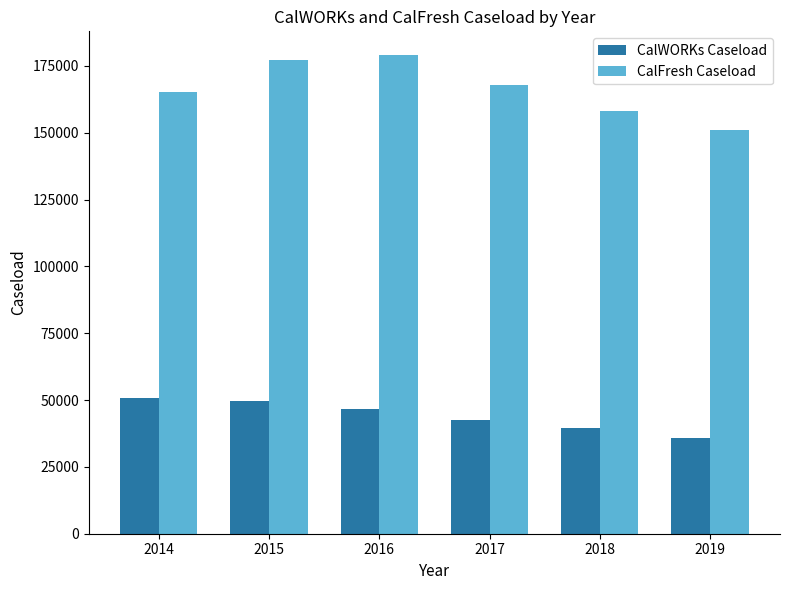

Is the value of CalFresh Caseload at 2018 greater than the value of CalWORKs Caseload at 2014?

Yes